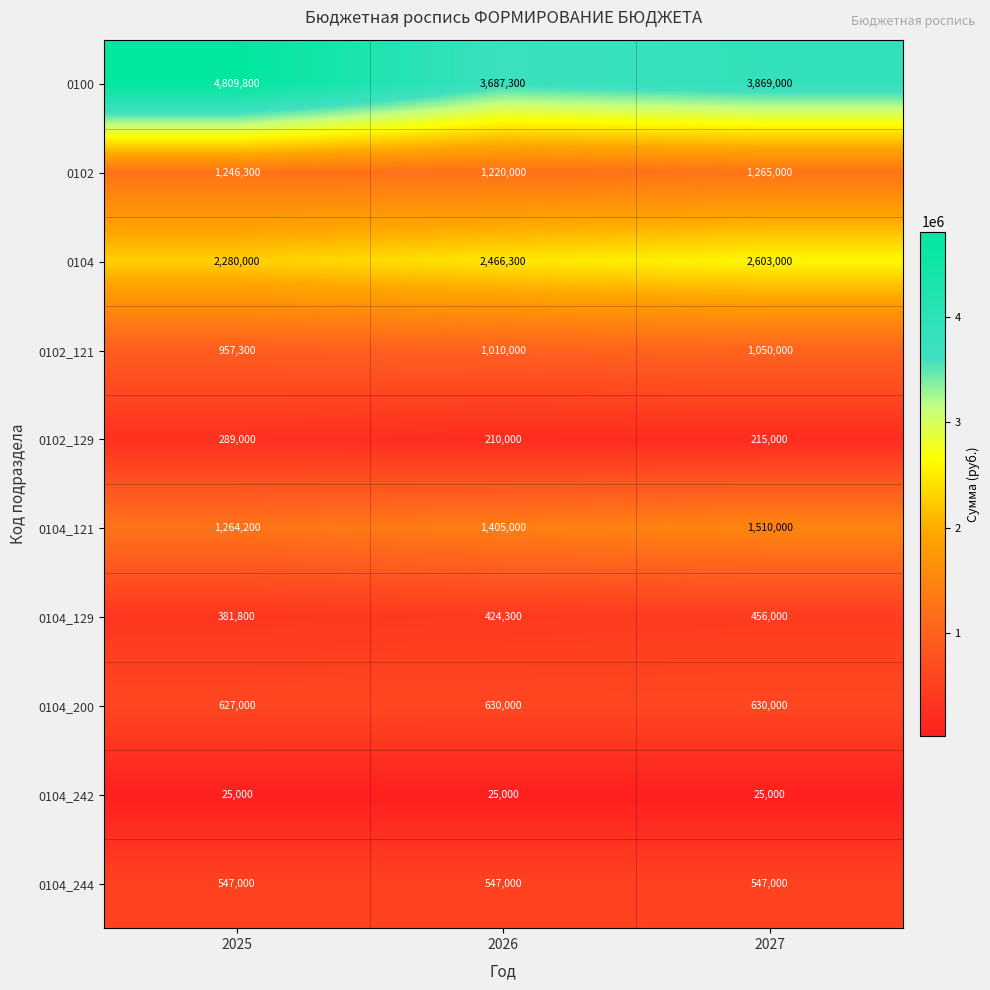

Count the 0104_121 values in the range 1264200 to 1510000.

3